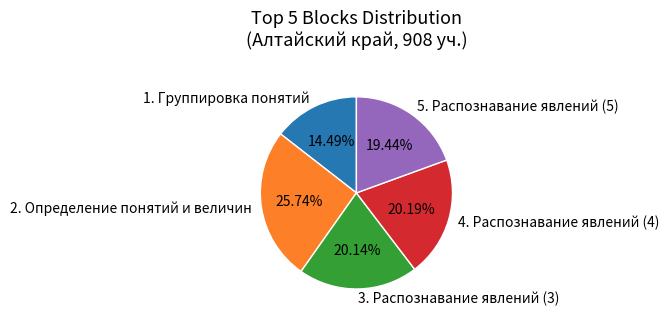

Which slice is the largest?

2. Определение понятий и величин